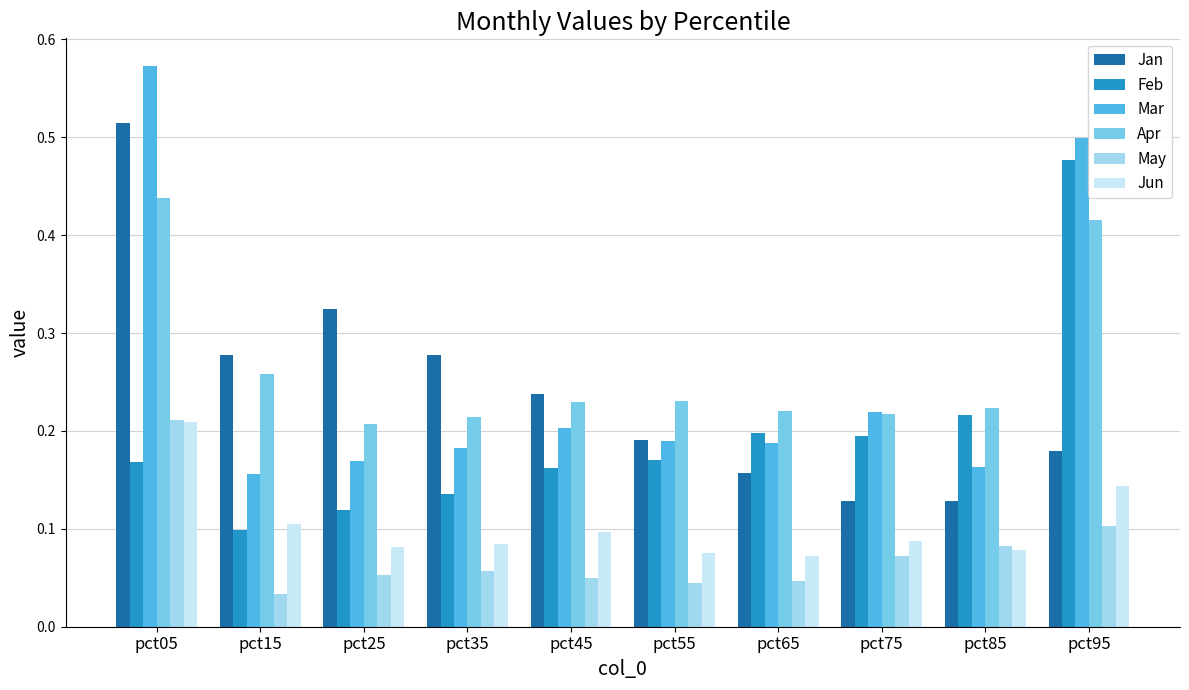

What is the sum of all Mar values?

2.5